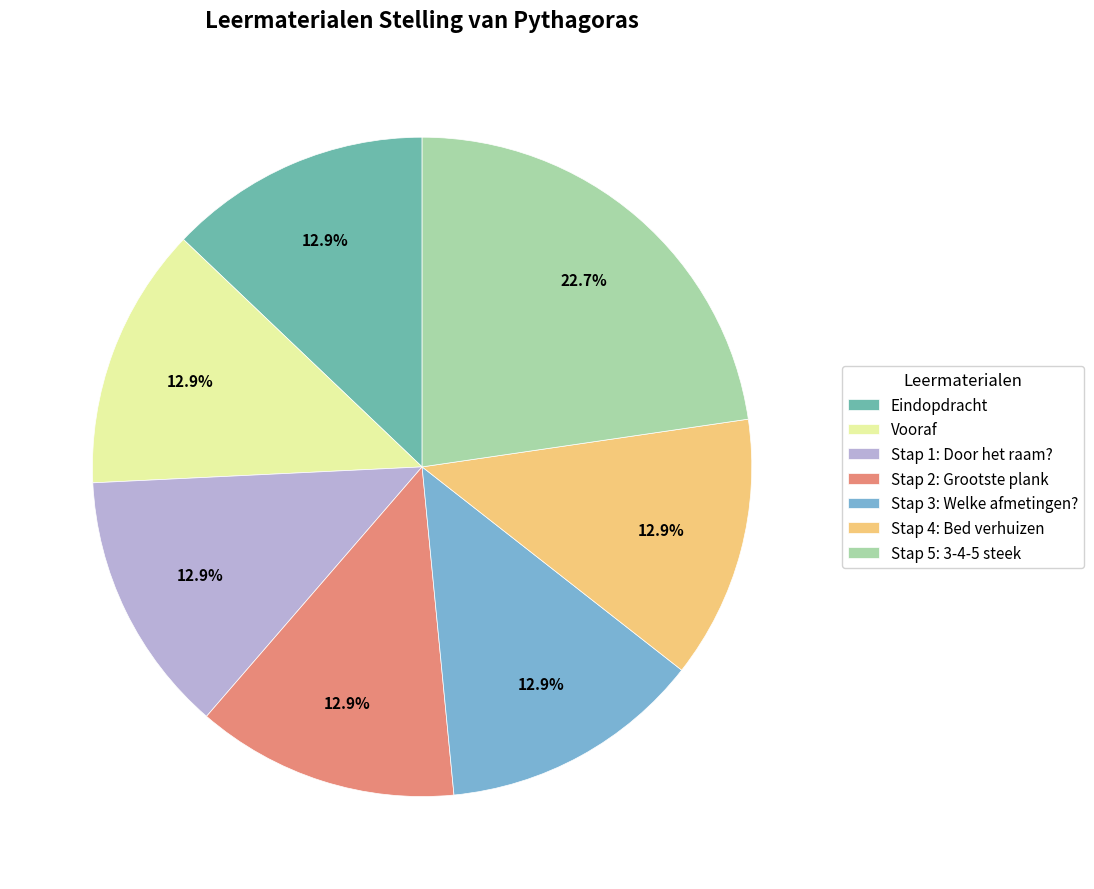

Is there a majority slice in this chart?

No